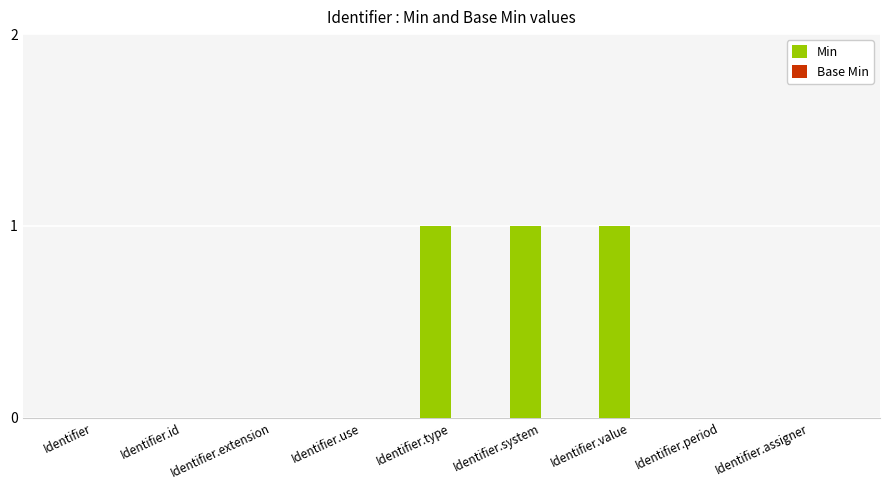

What is the change in value from Identifier.use to Identifier.value?

+1